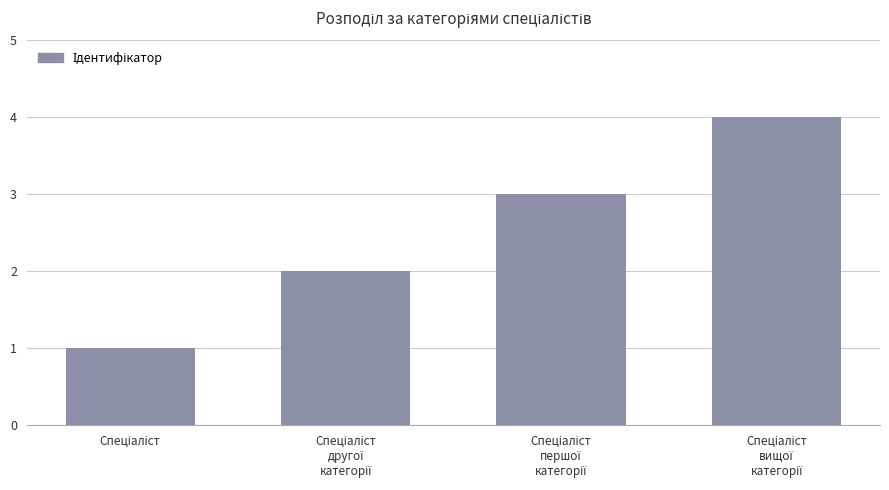

What is the sum of all values?

10